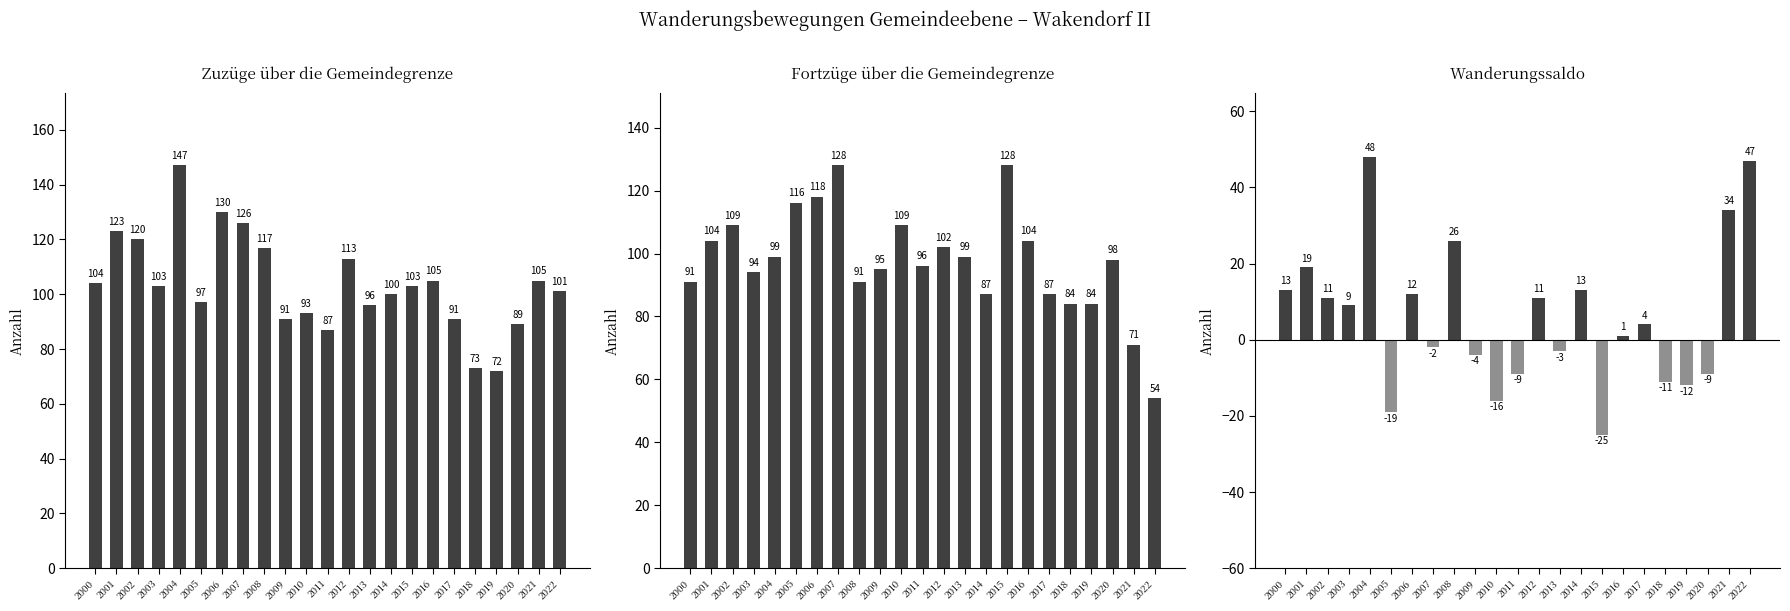

Is the value of Fortzüge (Anzahl) at 2019 greater than the value of Zuzüge (Anzahl) at 2003?

No